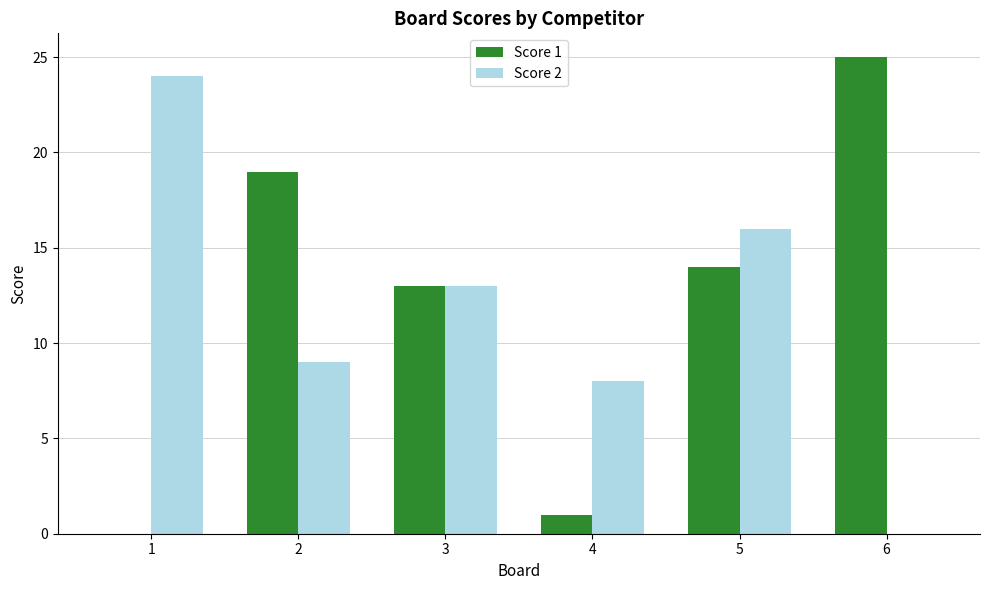

How many series are shown in this chart?

2